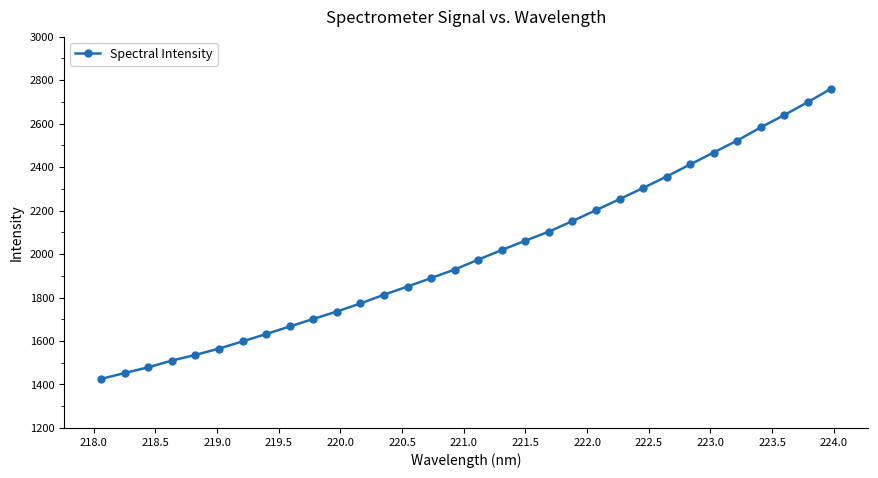

What is the smallest value displayed?

1425.4